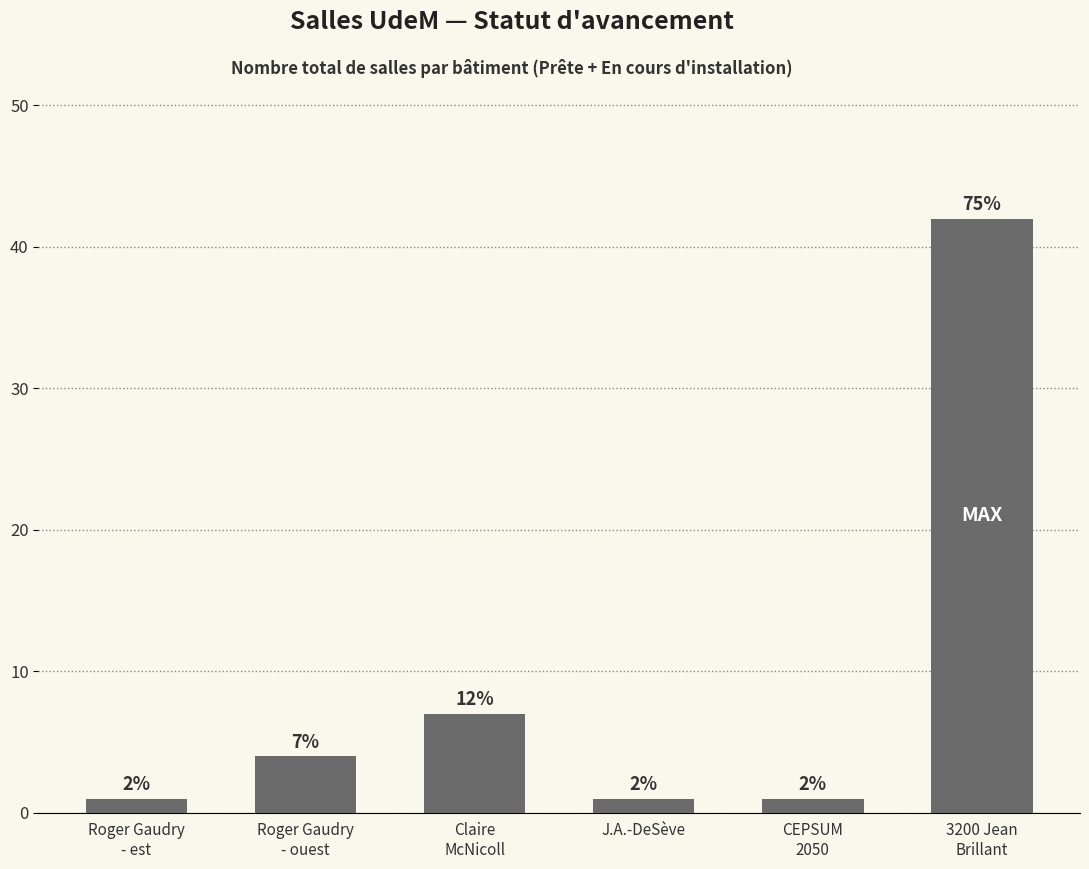

What is the label of the 3rd bar from the left?

Claire
McNicoll